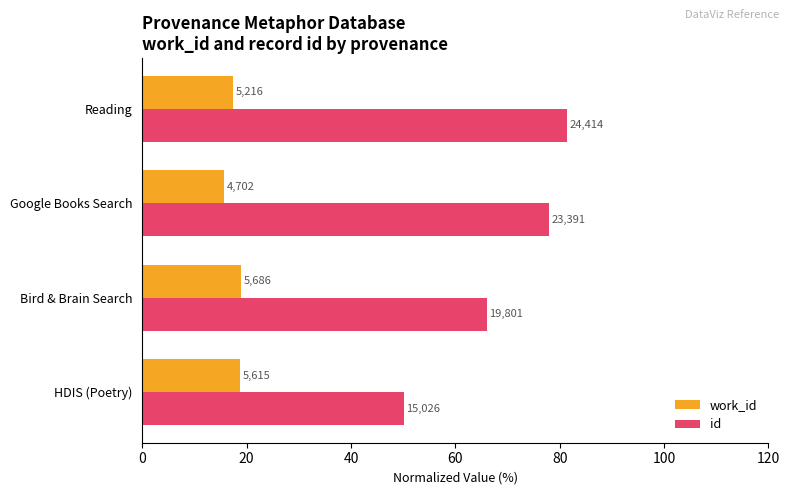

What is the value of the id bar at the 4th from the left?

81.4